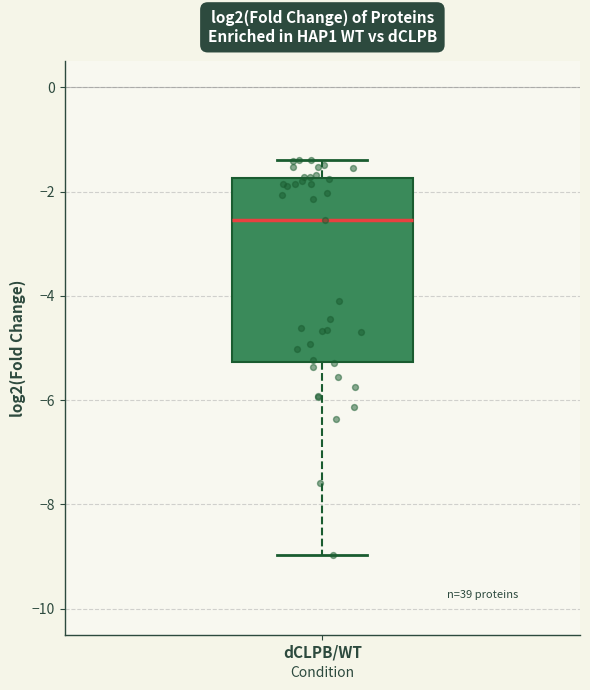

Transcribe this box plot: give where the median line is, the range the box spans, and where the two whiskers end, as read against the y-axis. The values are not printed on the chart, so give them approximately, as read against the axis.

median -2.6, box -5.2 to -1.8, whiskers -9.0 to -1.4